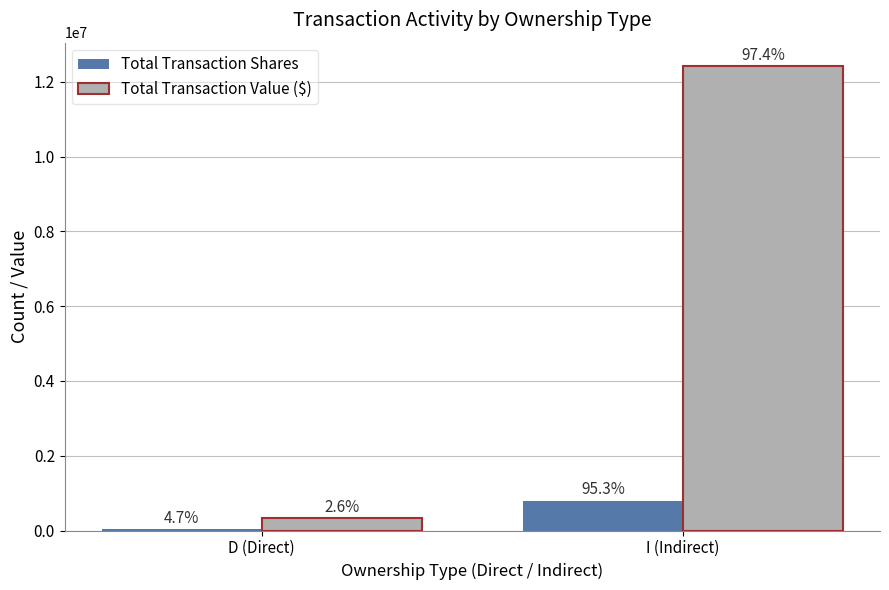

What is the difference between the maximum and minimum values in the Total Transaction Shares series?

760341